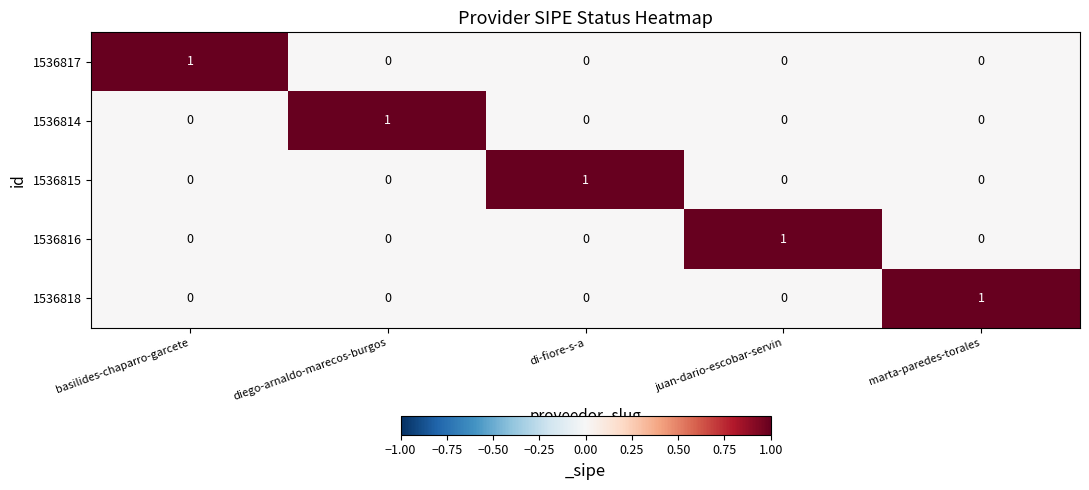

Count the number of categories in the chart.

5